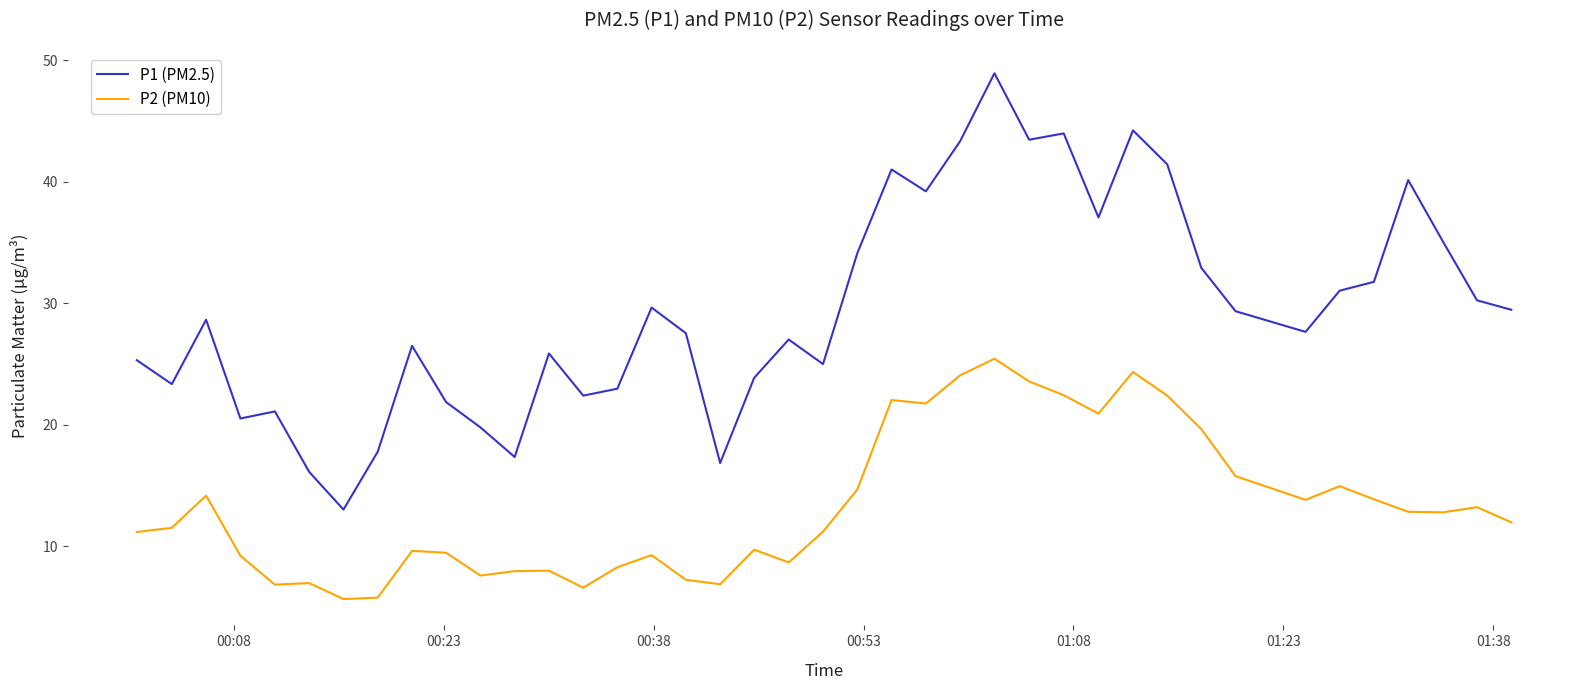

Which series has the largest total across all categories?

P1 (PM2.5)